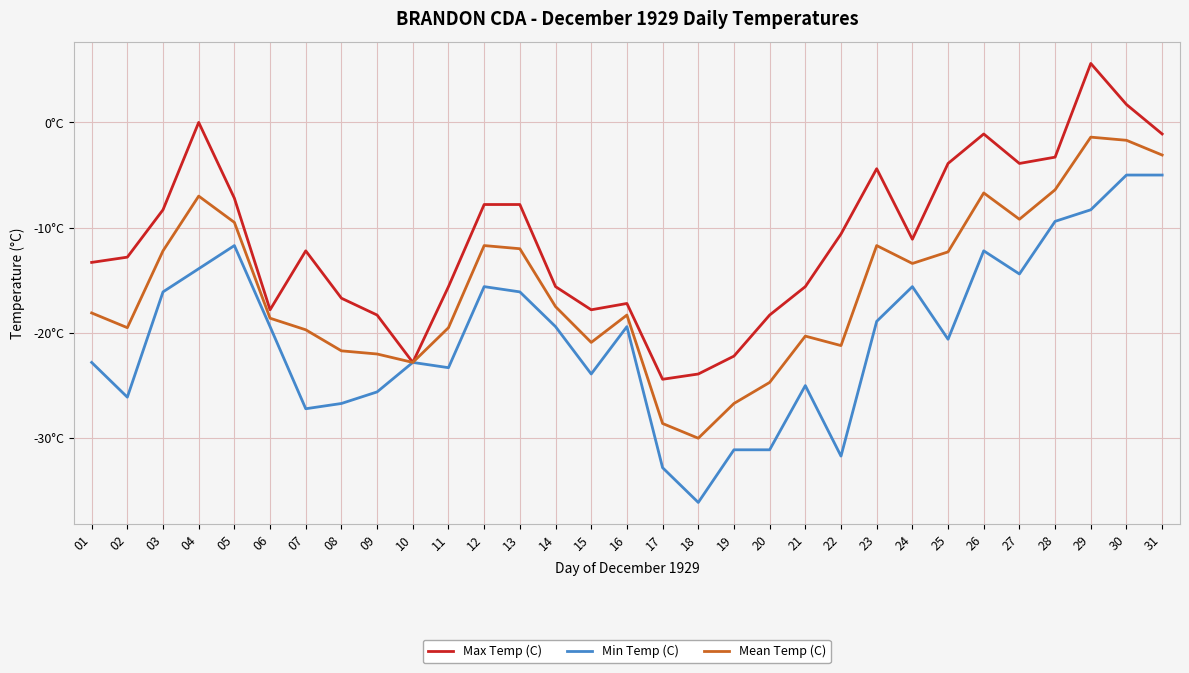

What is the difference between the maximum and minimum values in the Min Temp (C) series?

31.1